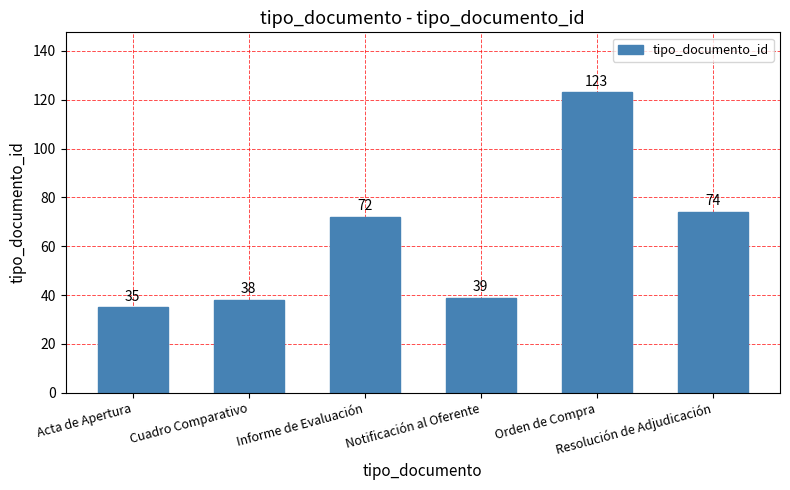

Reading left to right, extract all data points from this chart.

Acta de Apertura=35	Cuadro Comparativo=38	Informe de Evaluación=72	Notificación al Oferente=39	Orden de Compra=123	Resolución de Adjudicación=74